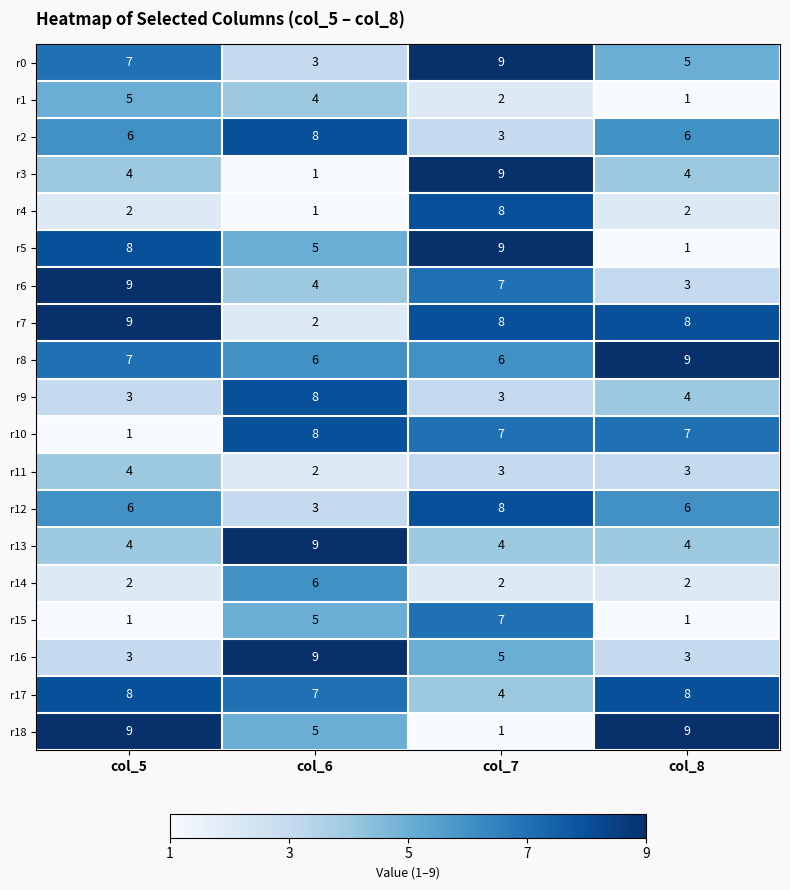

What is the minimum value shown in the chart?

1